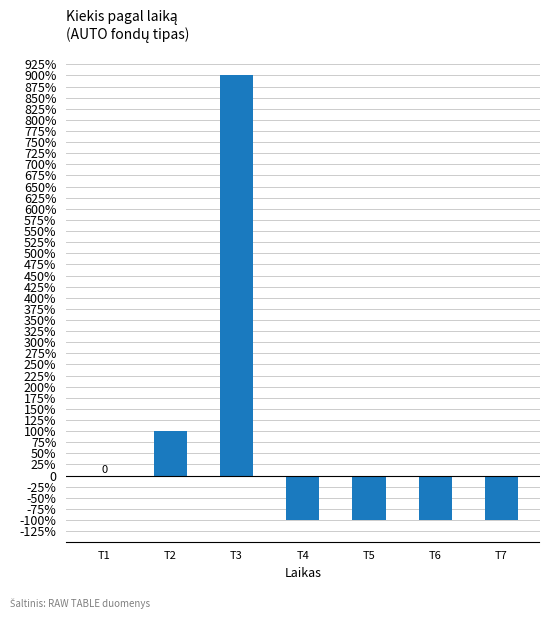

Which label corresponds to the largest value in the chart?

T3